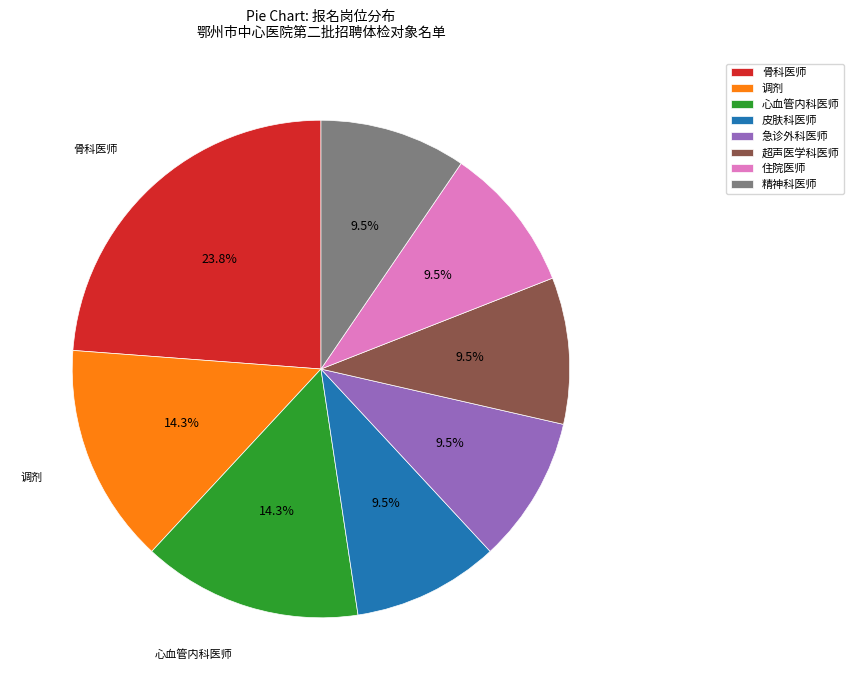

Which slice is the largest?

骨科医师